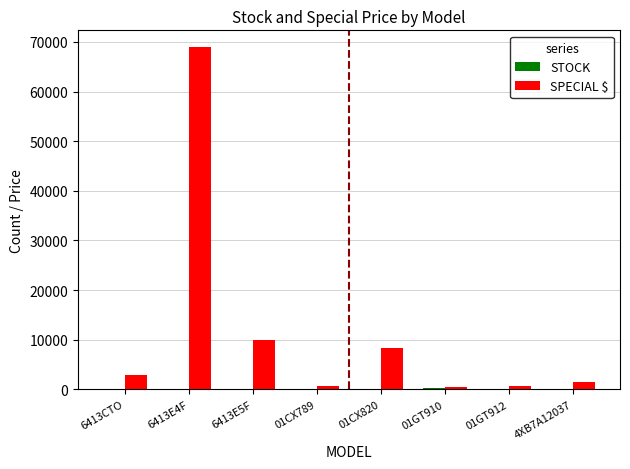

Which series changed the most between 6413E5F and 01GT910?

SPECIAL $